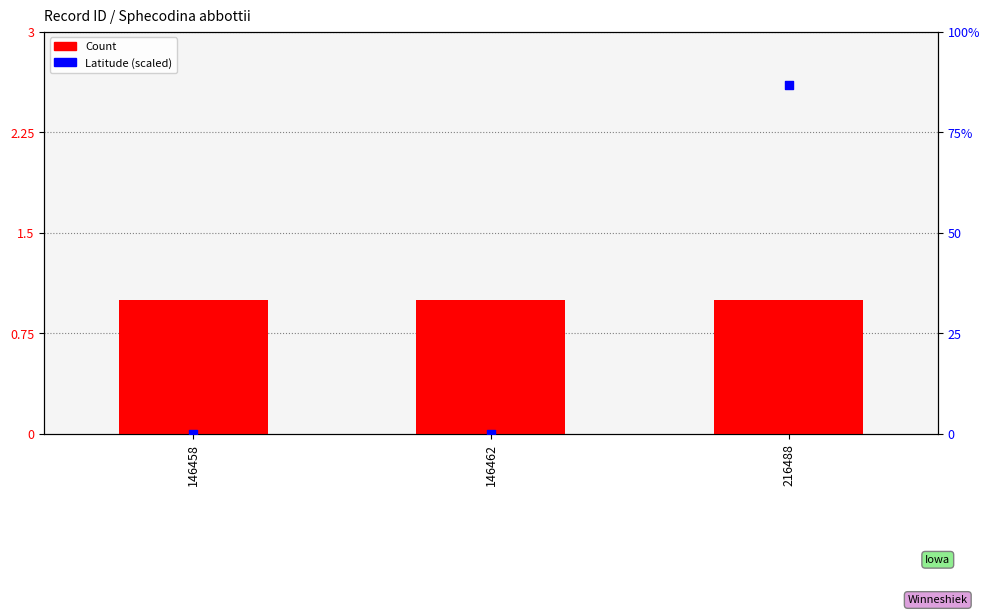

What is the total value across all series at 146462?

1.0